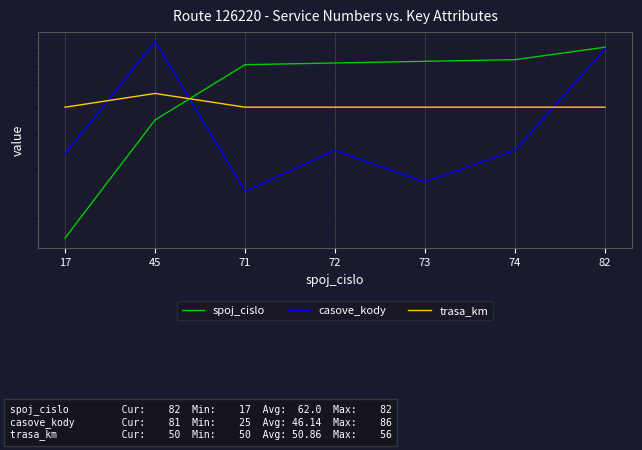

At which category does casove_kody reach its first local valley?

71